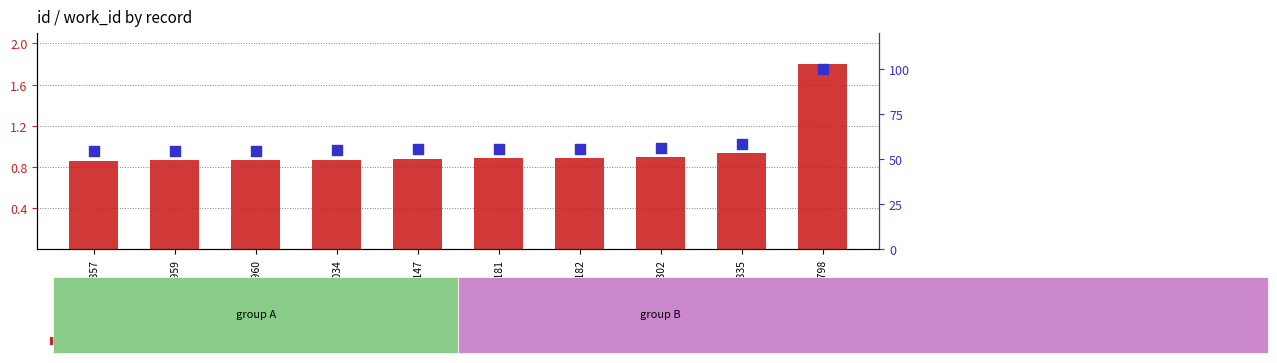

Which series reaches the minimum Y coordinate?

id (normalized)